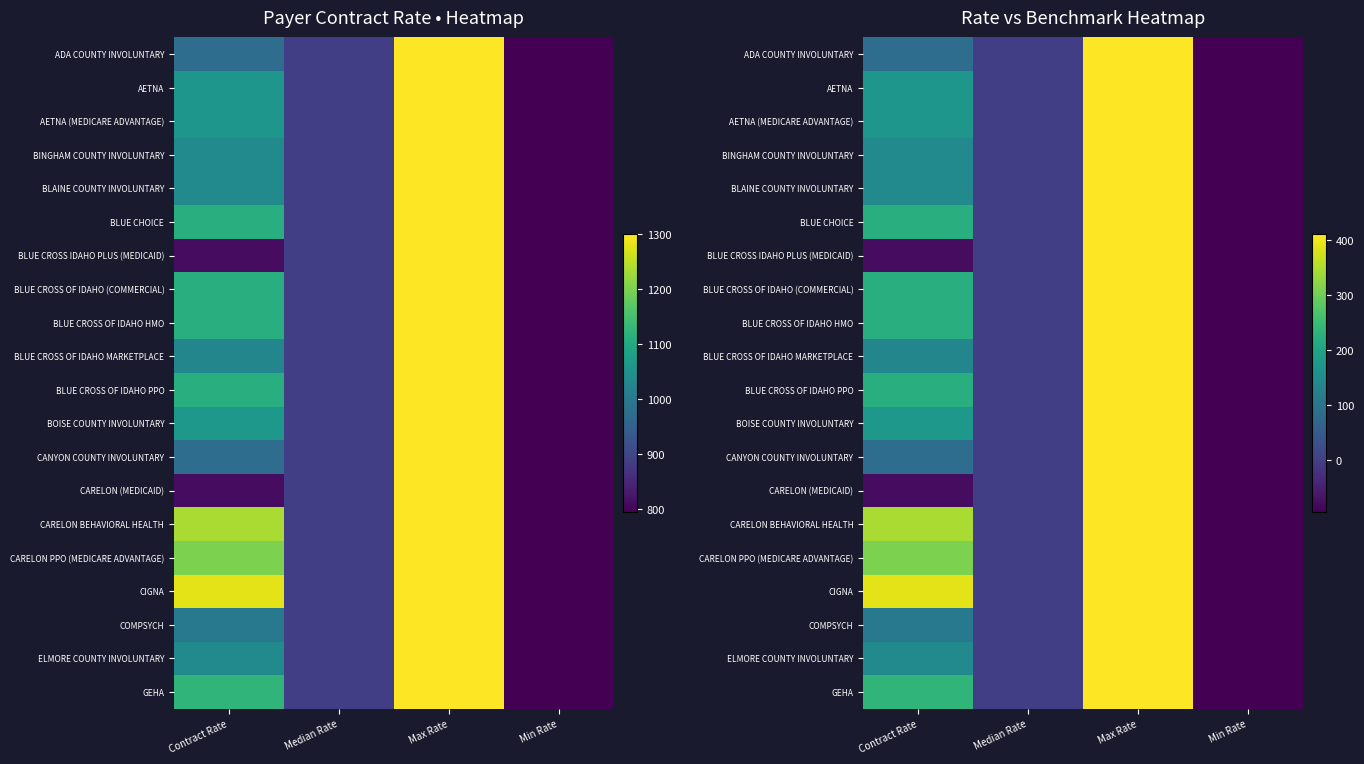

At which label does AETNA reach its minimum?

Min Rate